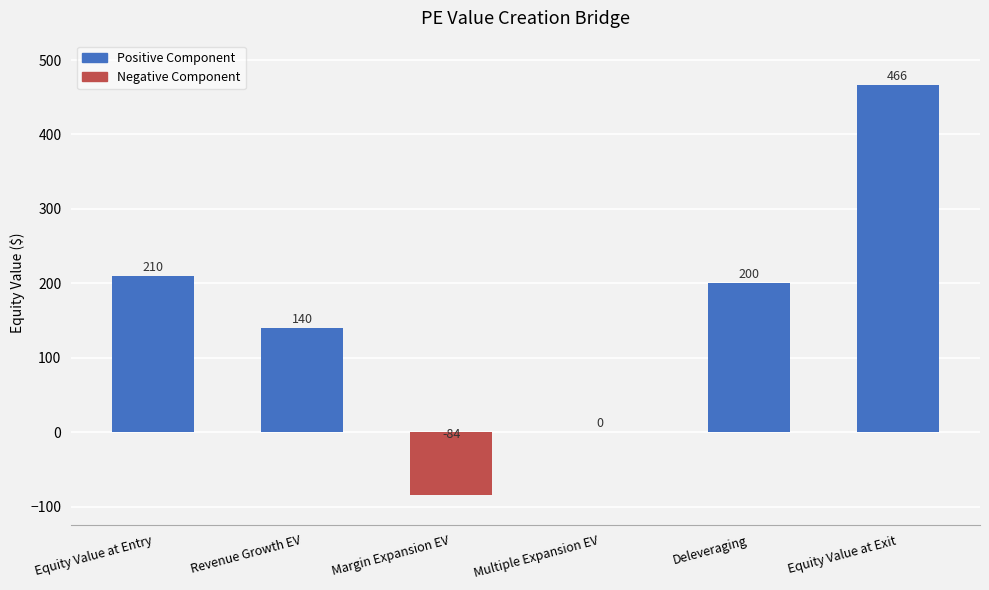

What is the average value?

155